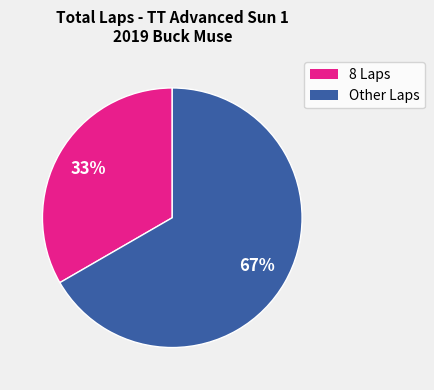

Is there any slice that represents more than half of the pie?

Yes